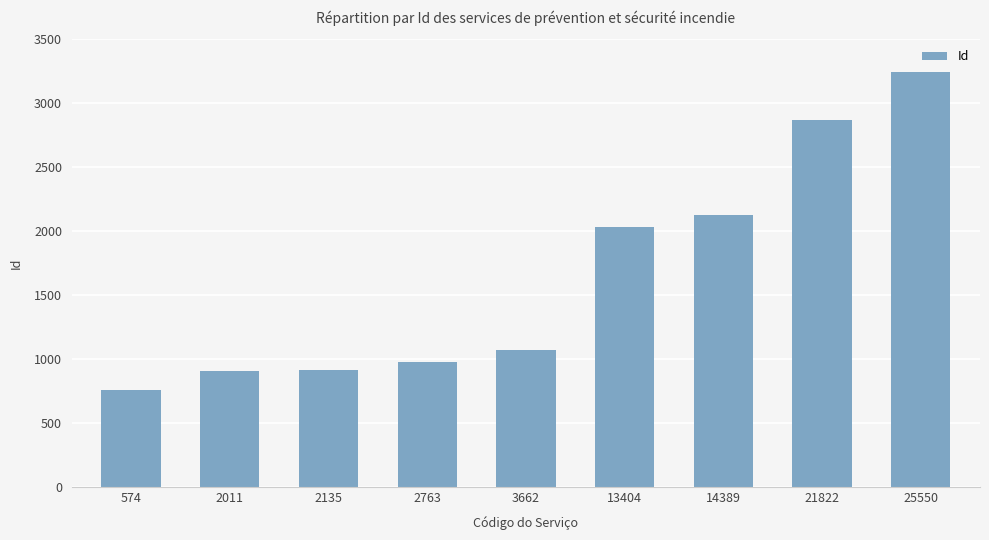

Which has a higher value, 2011 or 574?

2011